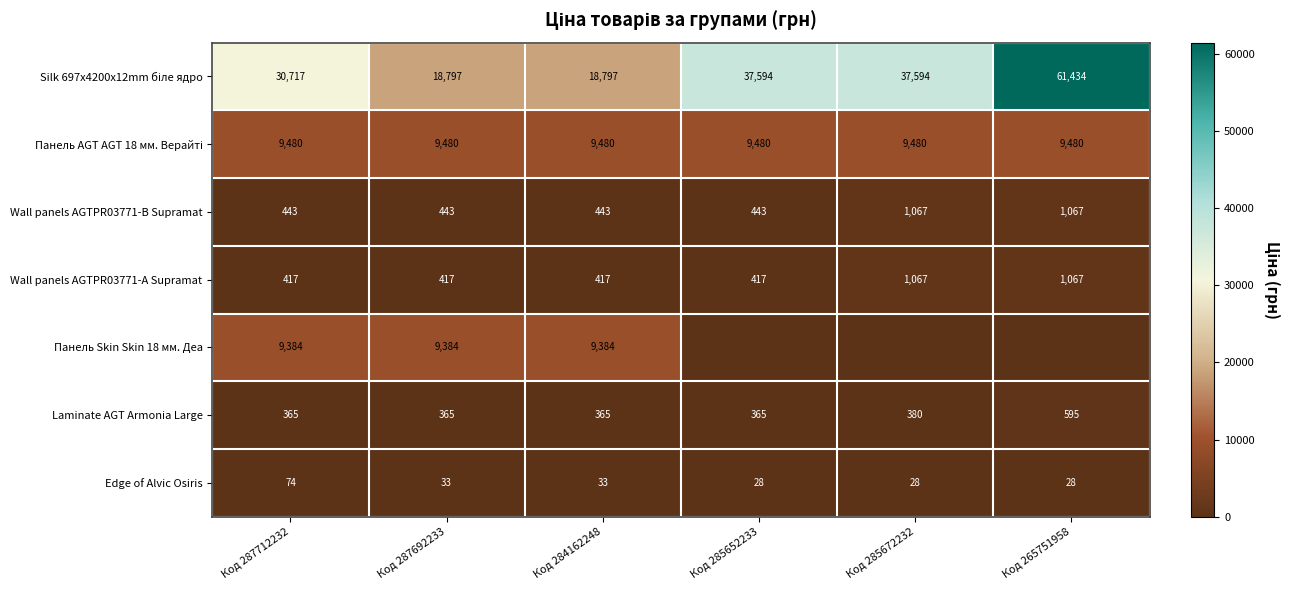

Is it true that Wall panels AGTPR03771-B Supramat equals 443 at Код 285652233?

True